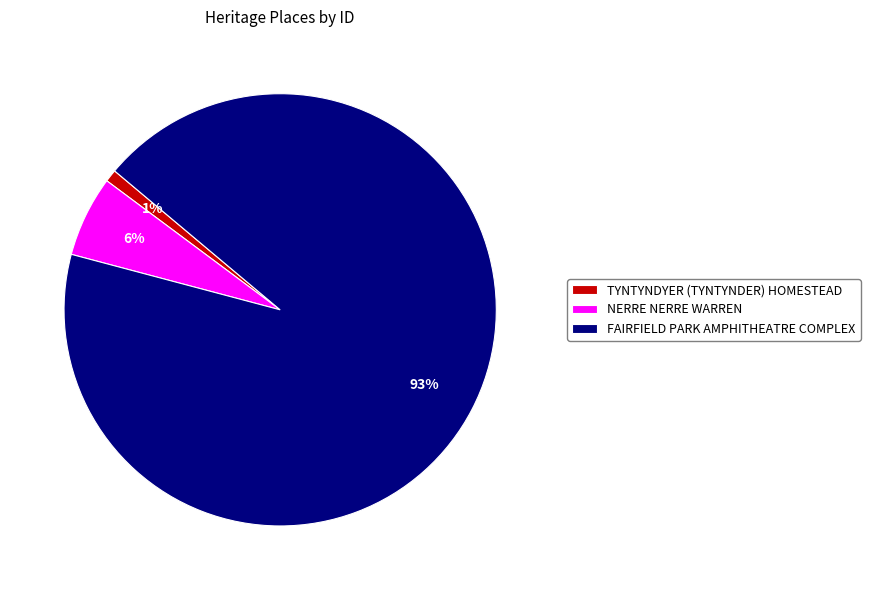

Which category has the smallest portion of the pie?

TYNTYNDYER (TYNTYNDER) HOMESTEAD